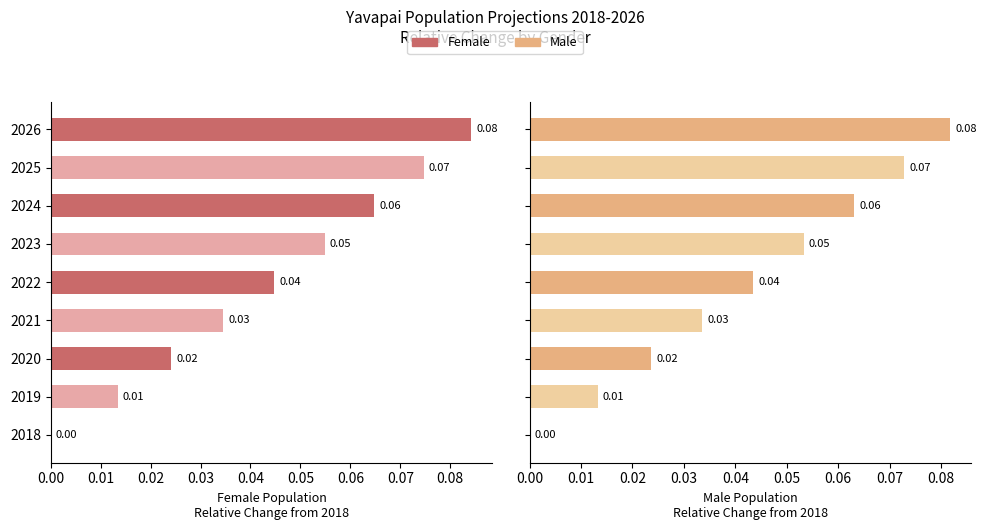

At how many categories does at least one series exceed 0?

8